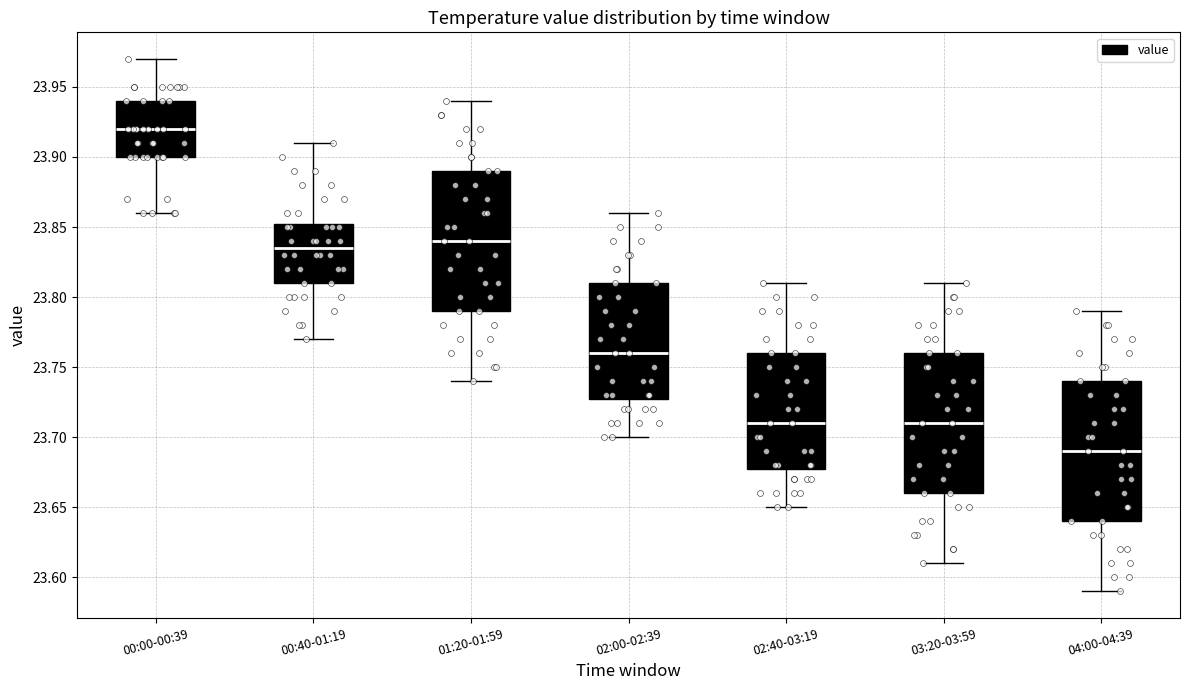

Reading left to right, read every box against the y-axis: the position of its median line, the range the box covers, and the ends of its whiskers. The values are not printed on the chart, so give them approximately, as read against the axis.

00:00-00:39: median 23.920, box 23.900 to 23.940, whiskers 23.860 to 23.970
00:40-01:19: median 23.835, box 23.810 to 23.855, whiskers 23.770 to 23.910
01:20-01:59: median 23.840, box 23.790 to 23.890, whiskers 23.740 to 23.940
02:00-02:39: median 23.760, box 23.730 to 23.810, whiskers 23.700 to 23.860
02:40-03:19: median 23.710, box 23.680 to 23.760, whiskers 23.650 to 23.810
03:20-03:59: median 23.710, box 23.660 to 23.760, whiskers 23.610 to 23.810
04:00-04:39: median 23.690, box 23.640 to 23.740, whiskers 23.590 to 23.790